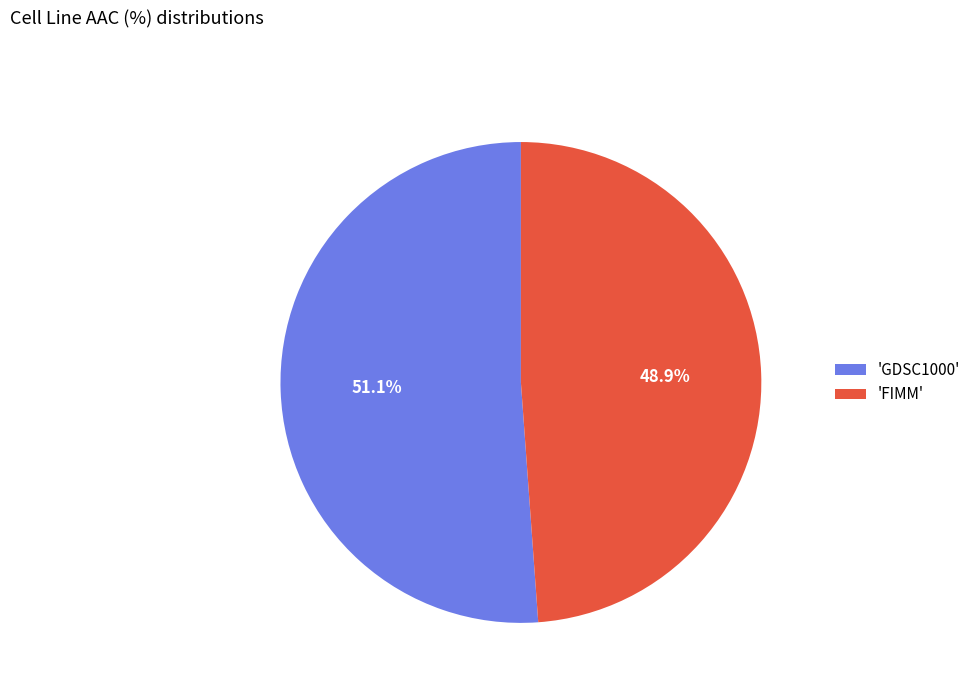

Which slice is the largest?

'GDSC1000'